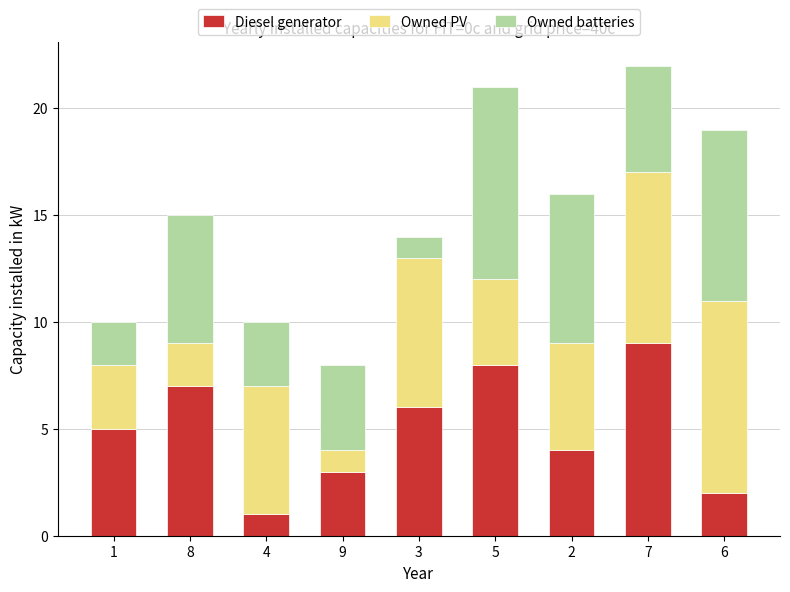

The Diesel generator series shows 6 at 3. True or false?

True